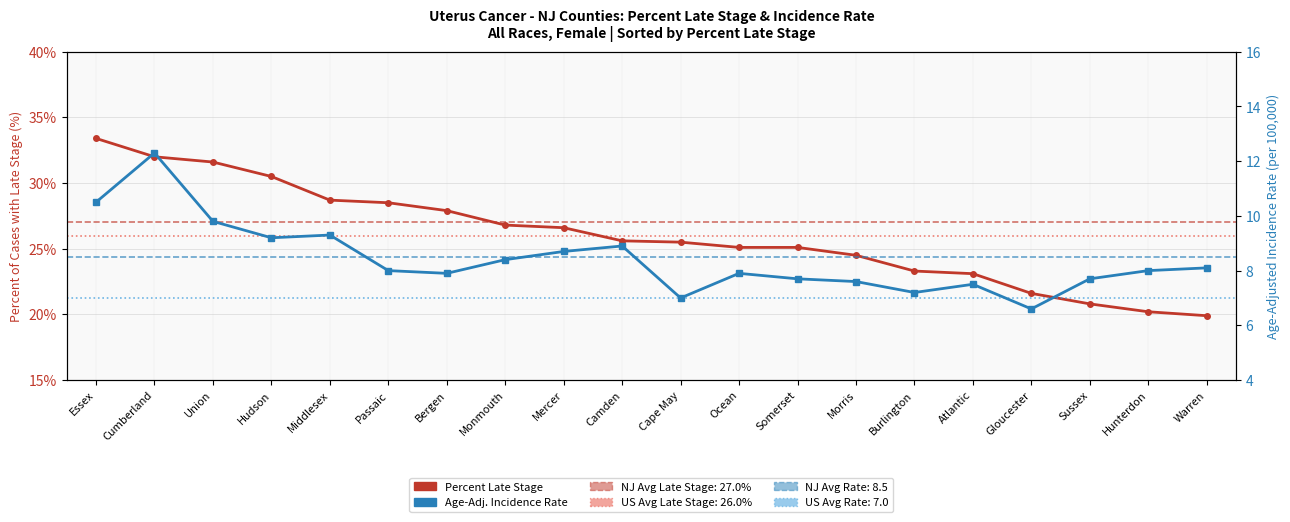

What is the value of the Percent Late Stage point at the 15th from the left?

23.3